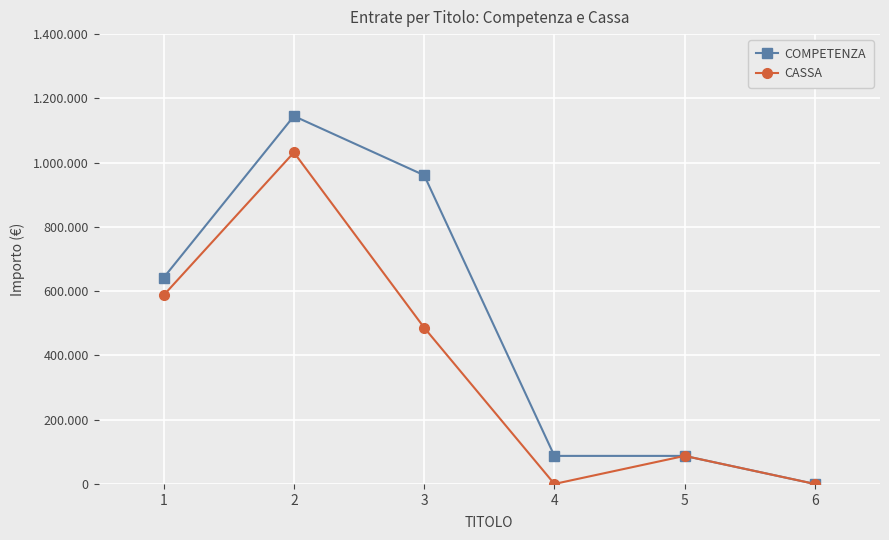

At which label does CASSA reach its peak?

2